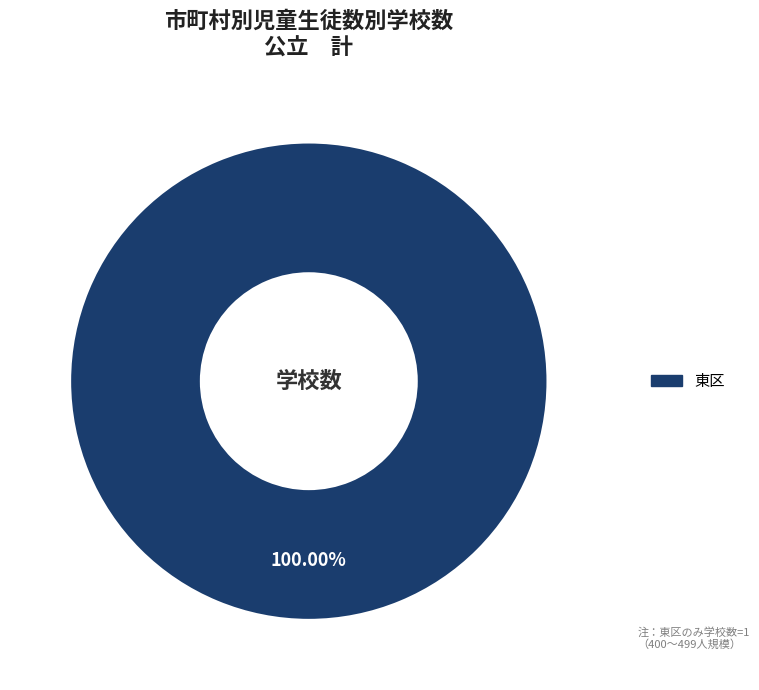

Is there any slice that represents more than half of the pie?

Yes